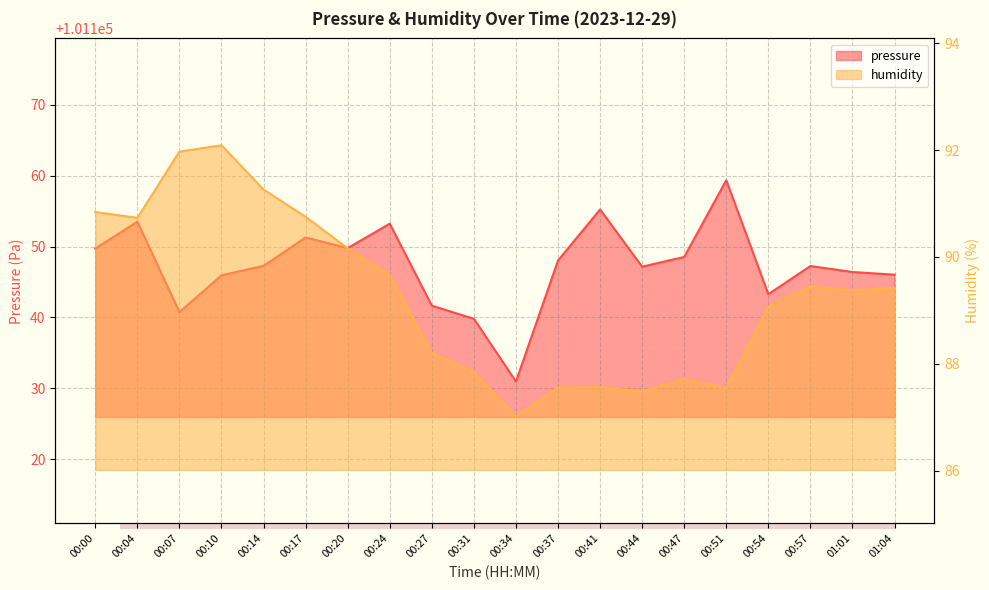

How many lines are shown in the chart?

2